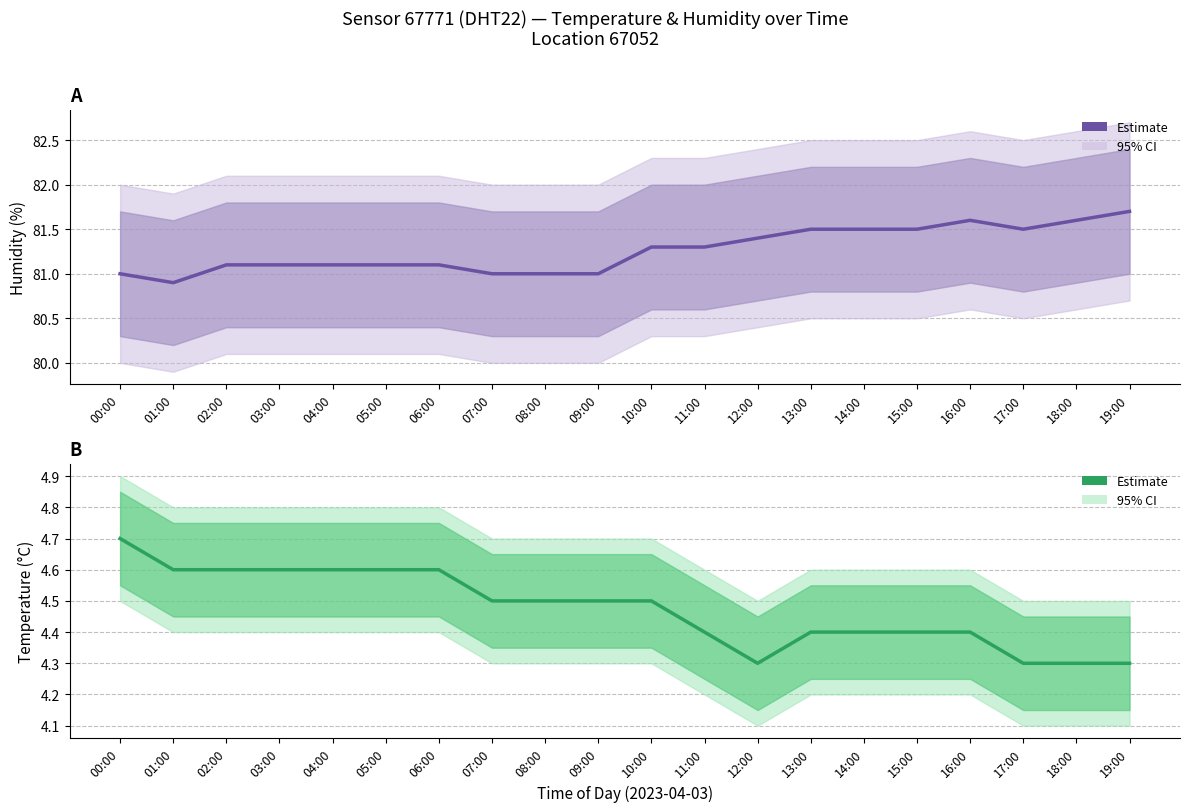

Between 18:00 and 04:00, which is larger?

18:00